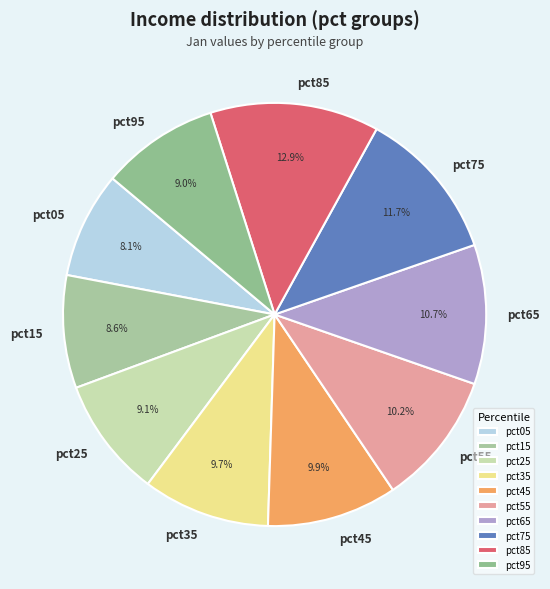

To the nearest percent, what is the combined percentage of pct45 and pct35?

20%